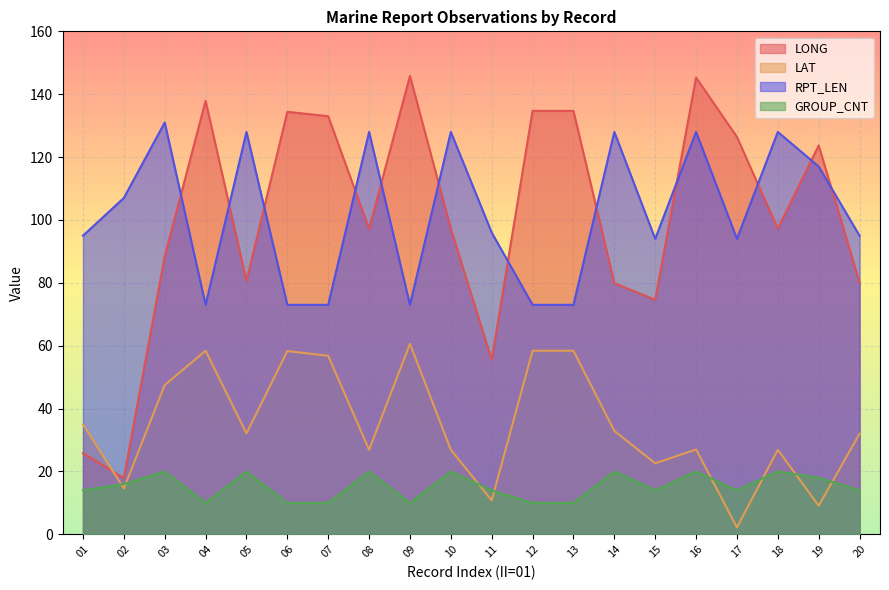

How many lines are shown in the chart?

4